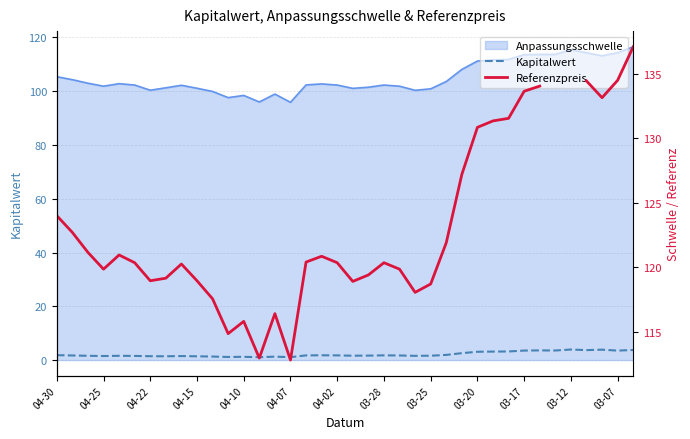

Between 16 and 03-17, which is larger?

16